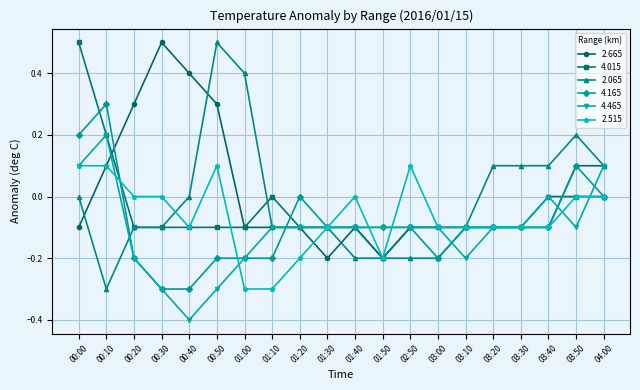

How many series are shown in this chart?

6